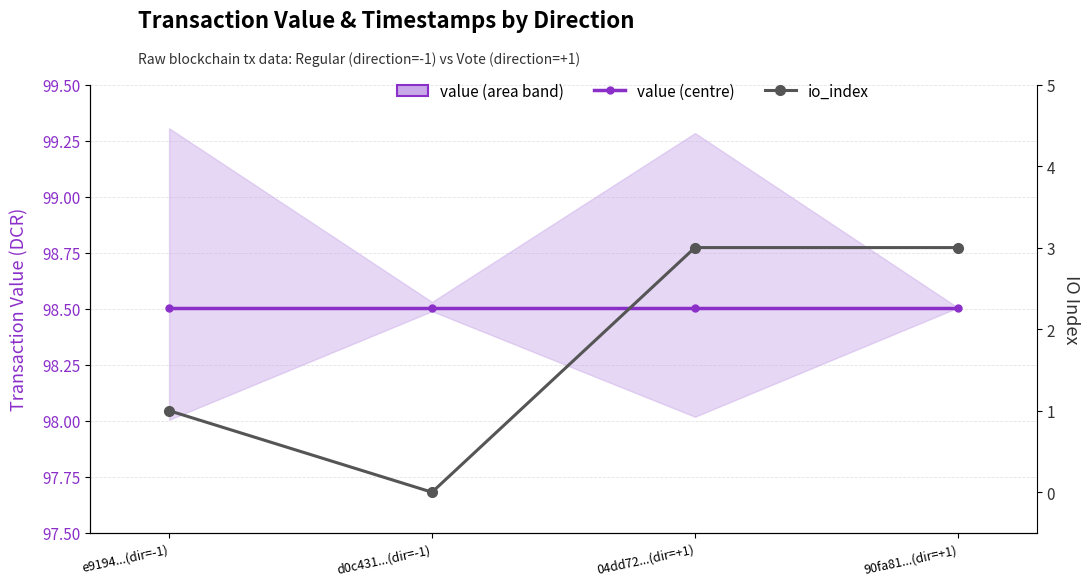

What is the total value across all series at 04dd72...(dir=+1)?

101.5